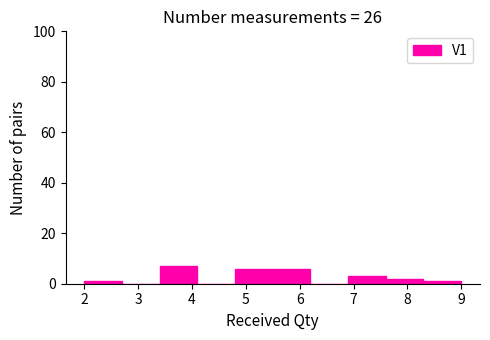

Reading left to right, transcribe this chart: for each bar, give the range it covers on the x-axis and its height. The values are not printed on the chart, so give them approximately, as read against the axis.

2.0 to 2.7: under 2
2.7 to 3.4: 0
3.4 to 4.1: 8
4.1 to 4.8: 0
4.8 to 5.5: 6
5.5 to 6.2: 6
6.2 to 6.9: 0
6.9 to 7.6: 4
7.6 to 8.3: 2
8.3 to 9.0: under 2